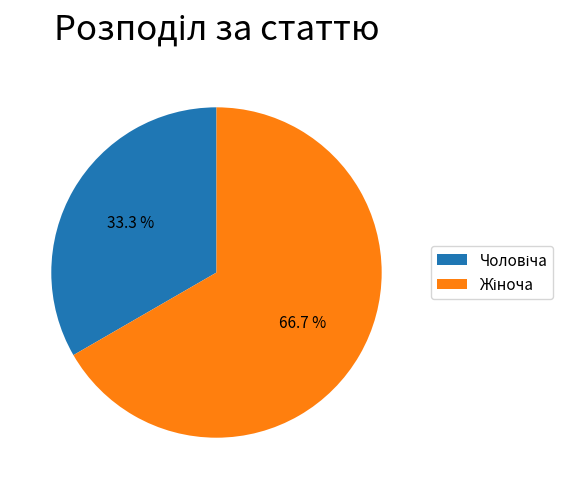

Does any single category account for the majority?

Yes